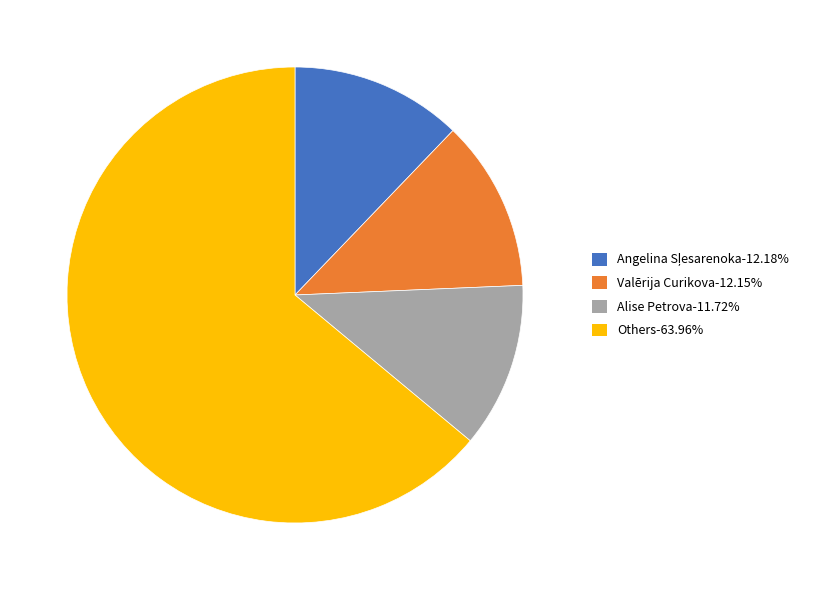

Do Alise Petrova-11.72% and Valērija Curikova-12.15% together represent more than half of the pie?

No